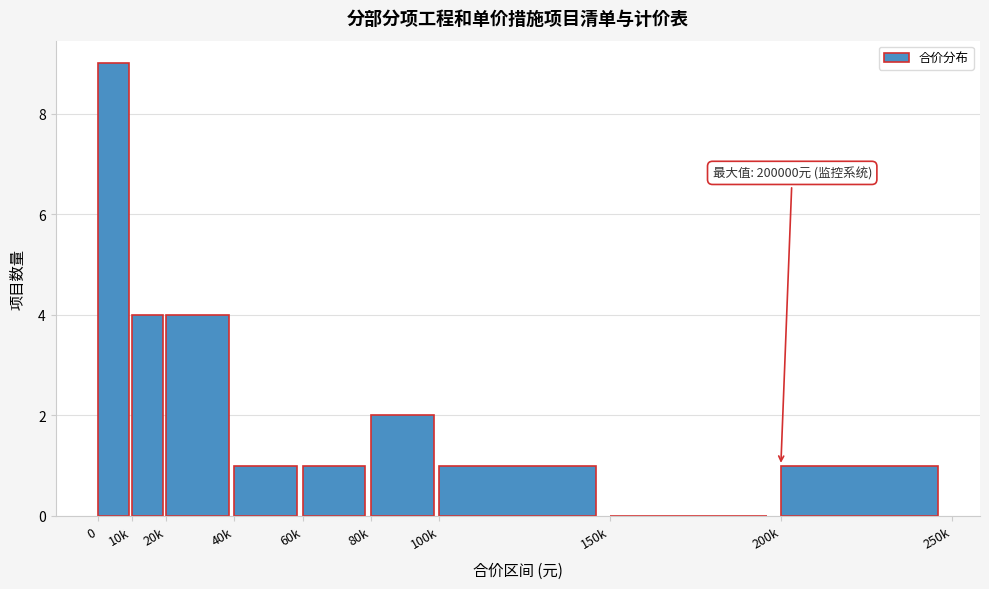

Reading right to left, extract all data points from this chart.

200k=1	150k=0	100k=1	80k=2	60k=1	40k=1	20k=4	10k=4	0=9